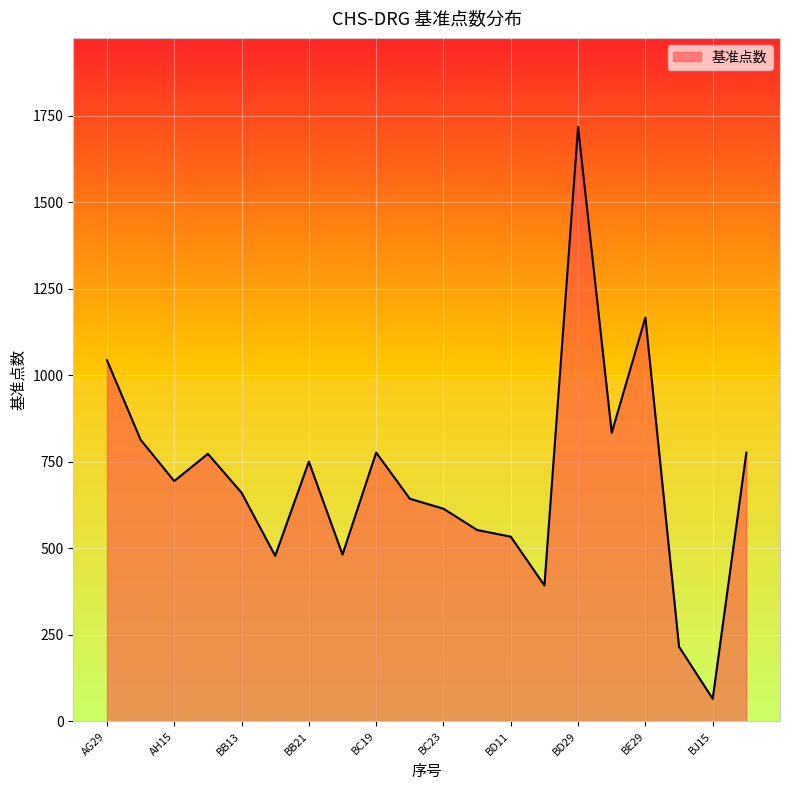

What is the smallest value displayed?

65.2